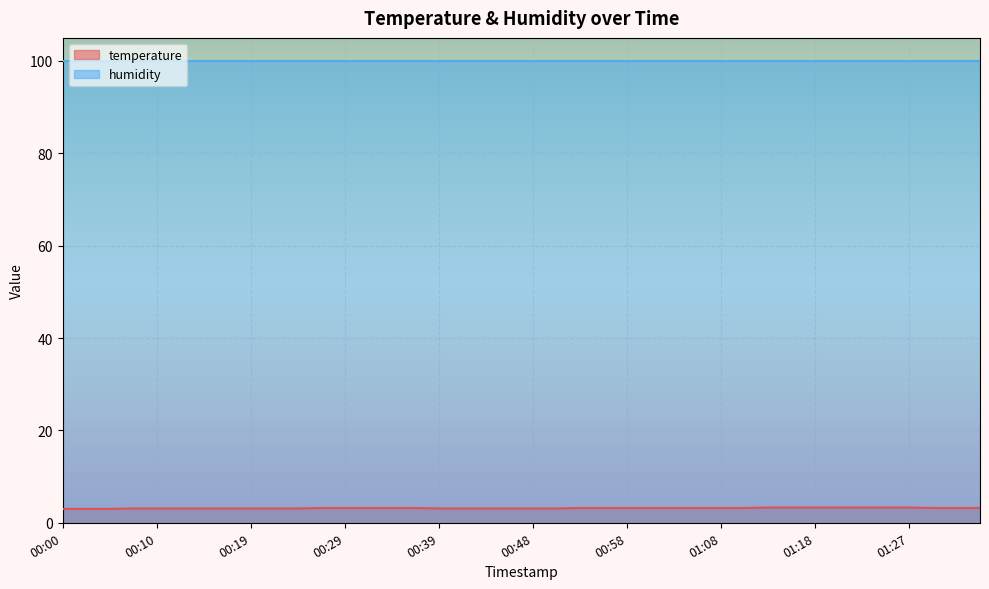

True or false: the data has more than 0 interior local peaks.

False